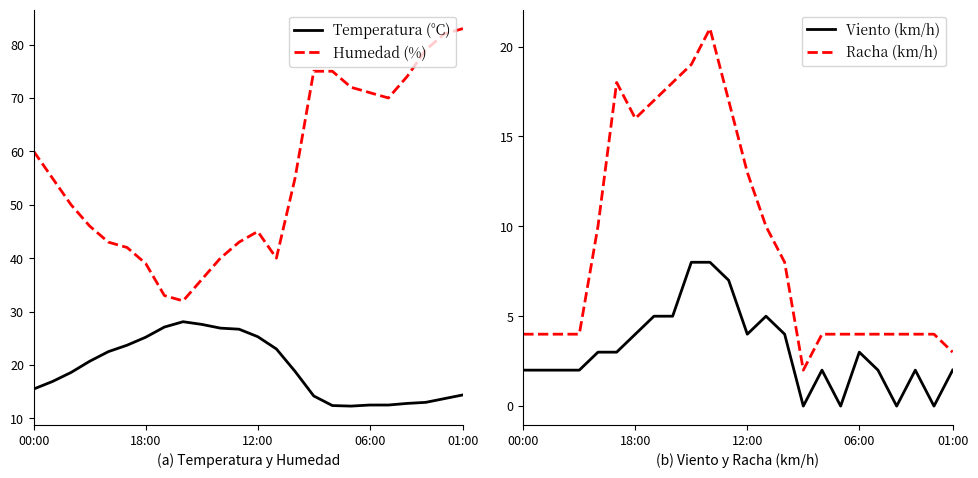

What is the label of the 1st point from the left?

00:00